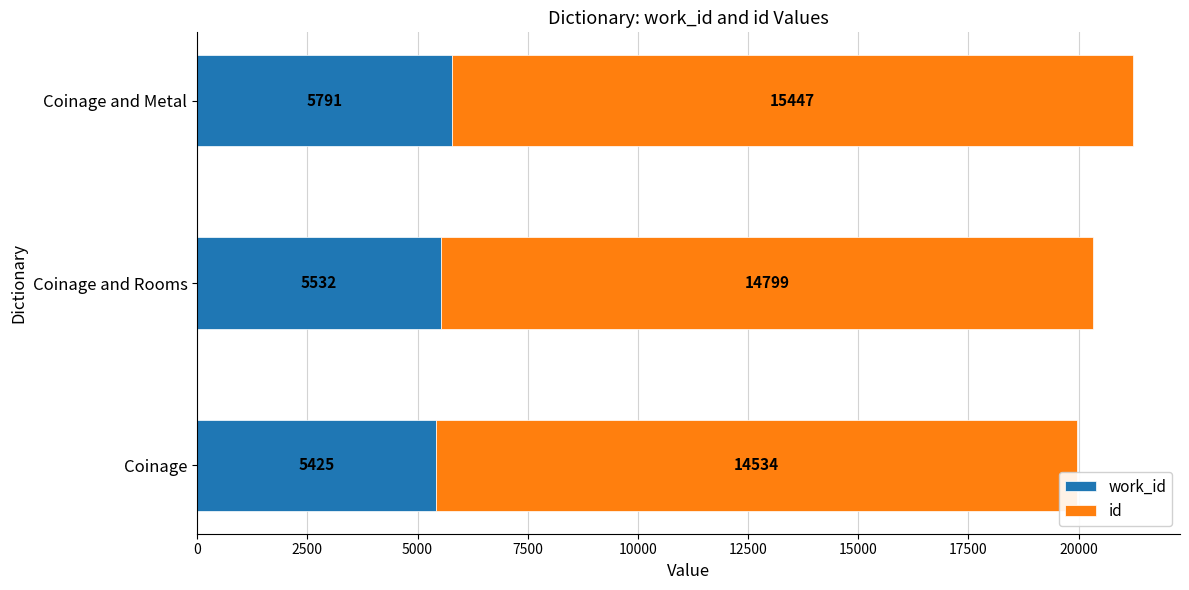

What is the total value across all series at Coinage and Metal?

21238